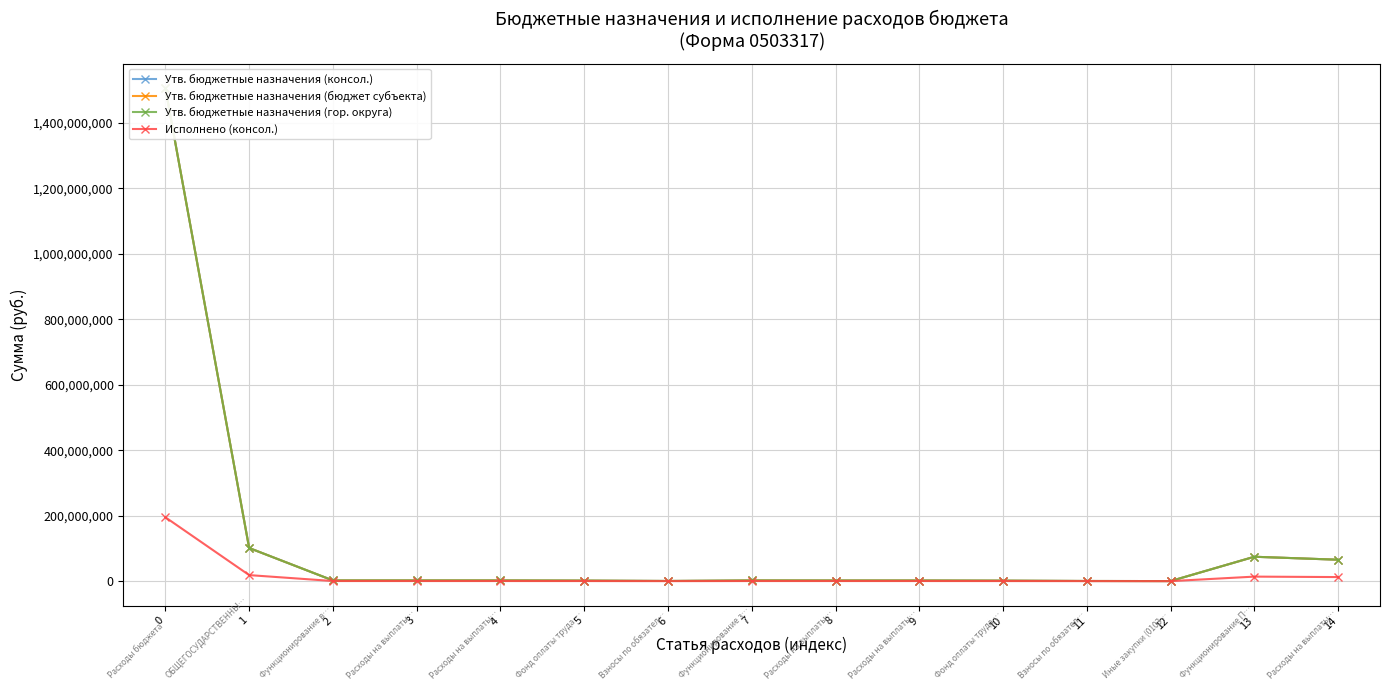

At which category does Утв. бюджетные назначения (гор. округа) reach its first local peak?

7